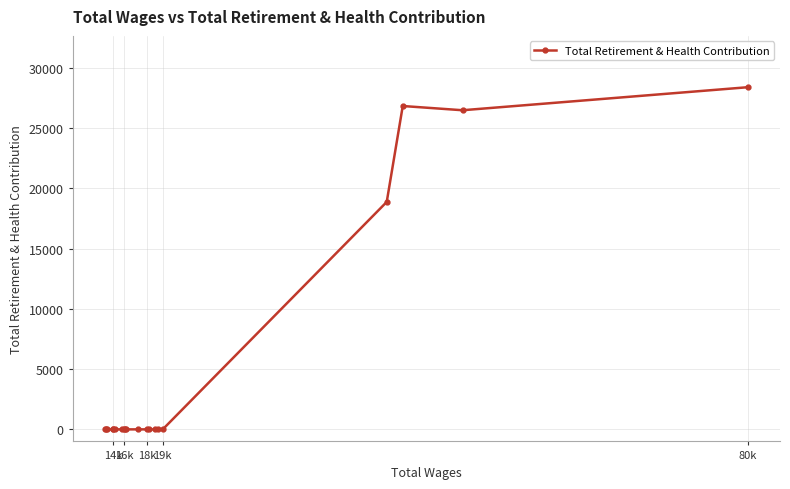

Does the chart have visible grid lines?

Yes